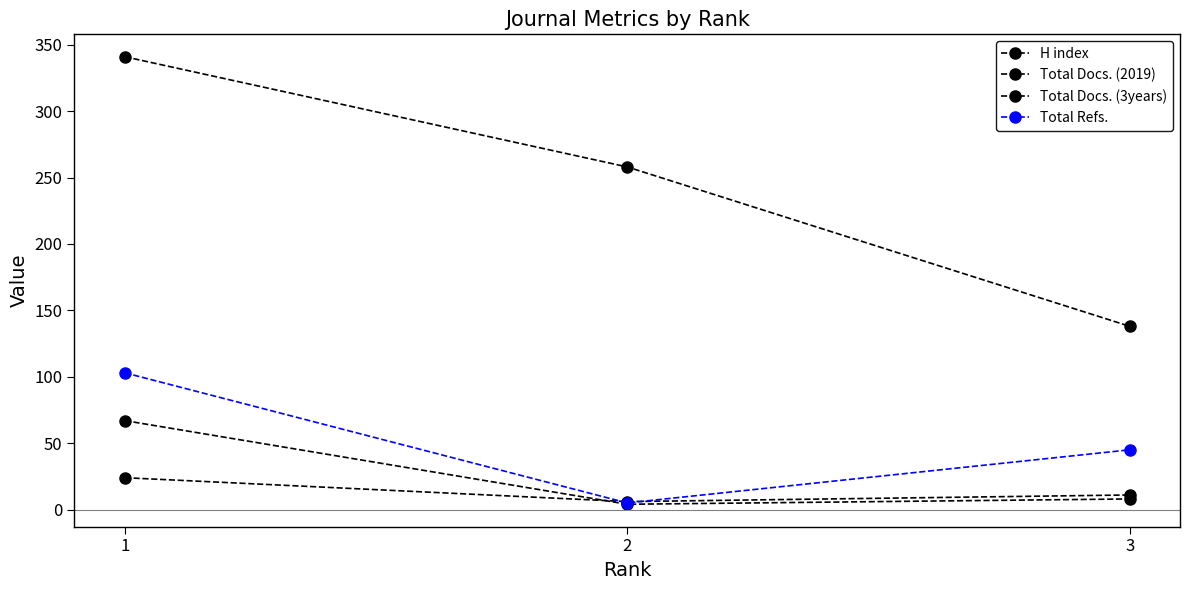

At which label is Total Docs. (3years) closest to 35?

3